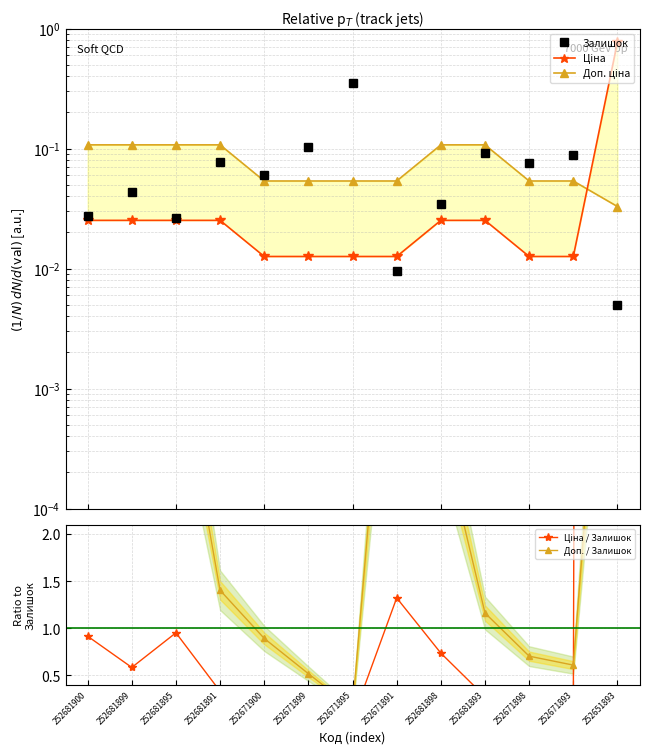

Rank the series by their maximum value, from highest to lowest.

Ціна / Залишок, Доп. / Залишок, Ціна, Залишок, Доп. ціна